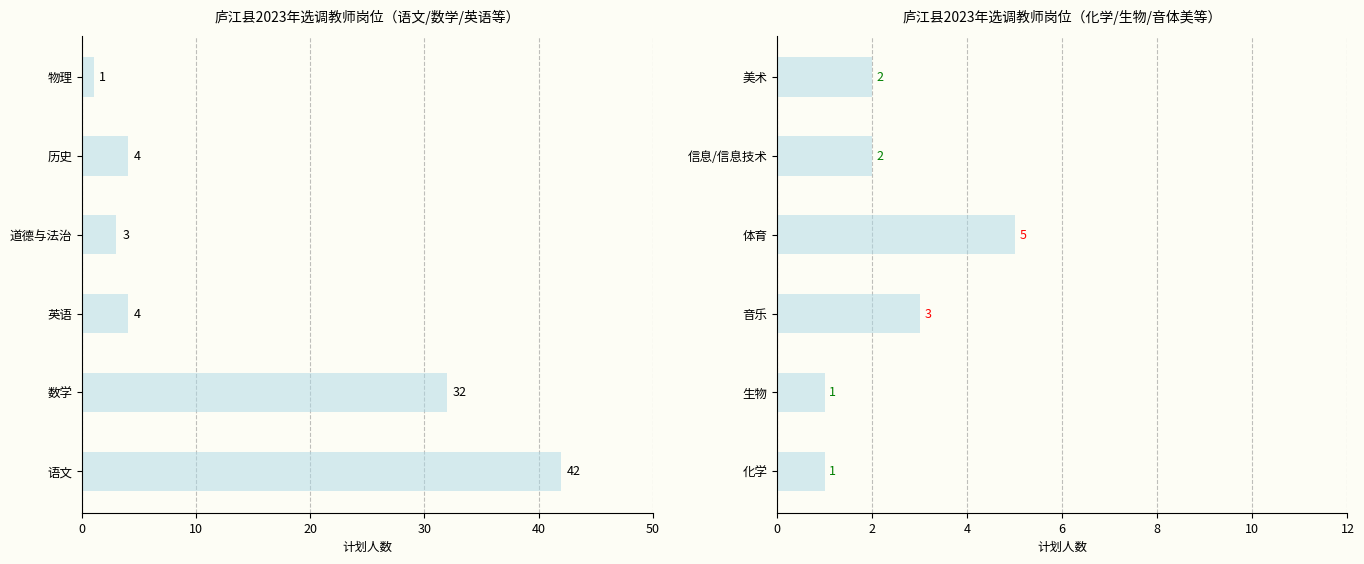

Between 生物 and 音乐, which is larger?

音乐